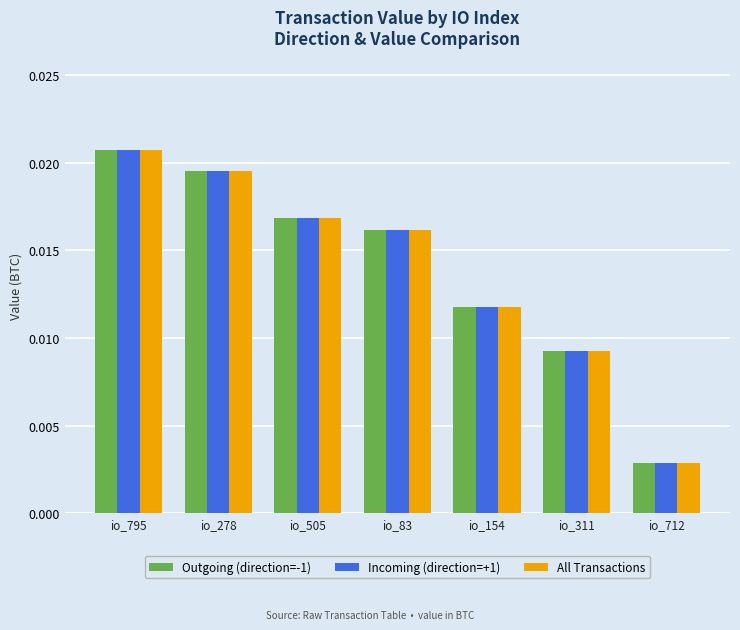

Where is Outgoing (direction=-1) nearest to the value 0?

io_712